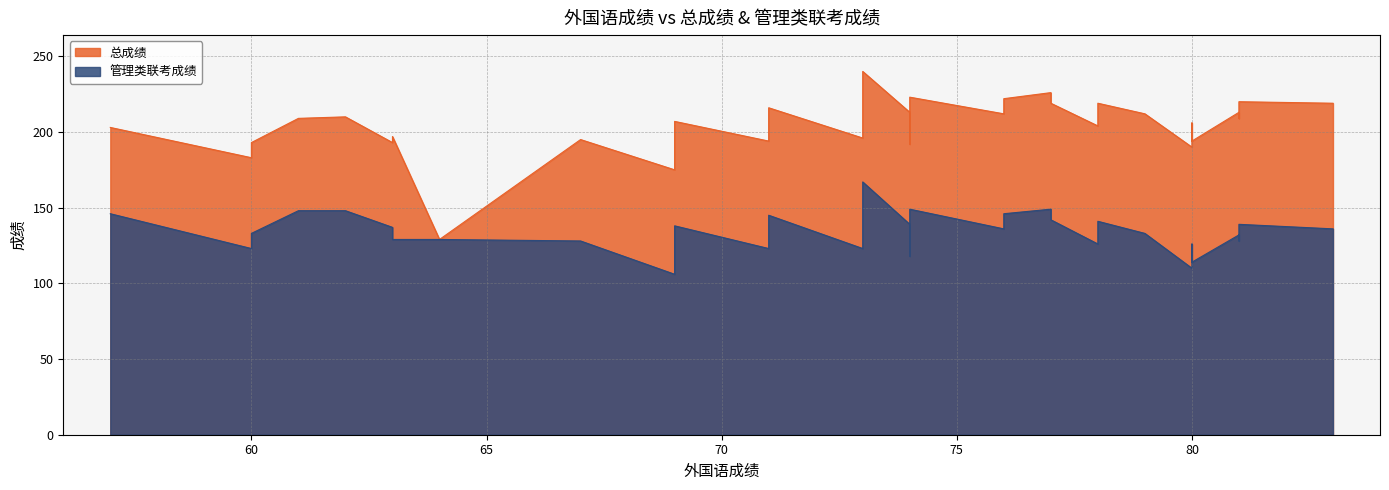

Rank the series by their maximum value, from lowest to highest.

管理类联考成绩, 总成绩